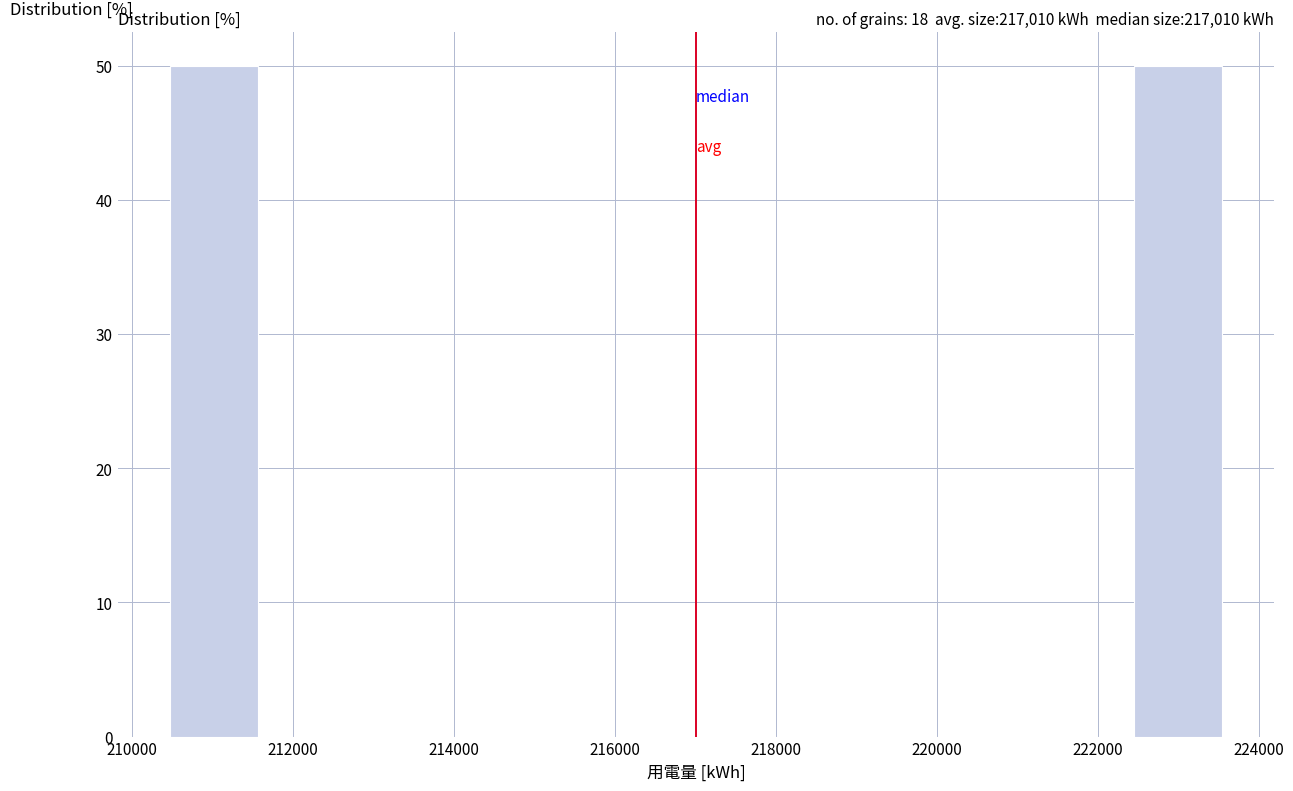

Reading left to right, transcribe this chart: for each bar, give the range it covers on the x-axis and its height. Neither the bar edges nor the heights are printed on the chart, so give them approximately, as read against the axes.

210400 to 211600: 50
211600 to 212600: 0
212600 to 213800: 0
213800 to 214800: 0
214800 to 216000: 0
216000 to 217000: 0
217000 to 218000: 0
218000 to 219200: 0
219200 to 220200: 0
220200 to 221400: 0
221400 to 222400: 0
222400 to 223600: 50